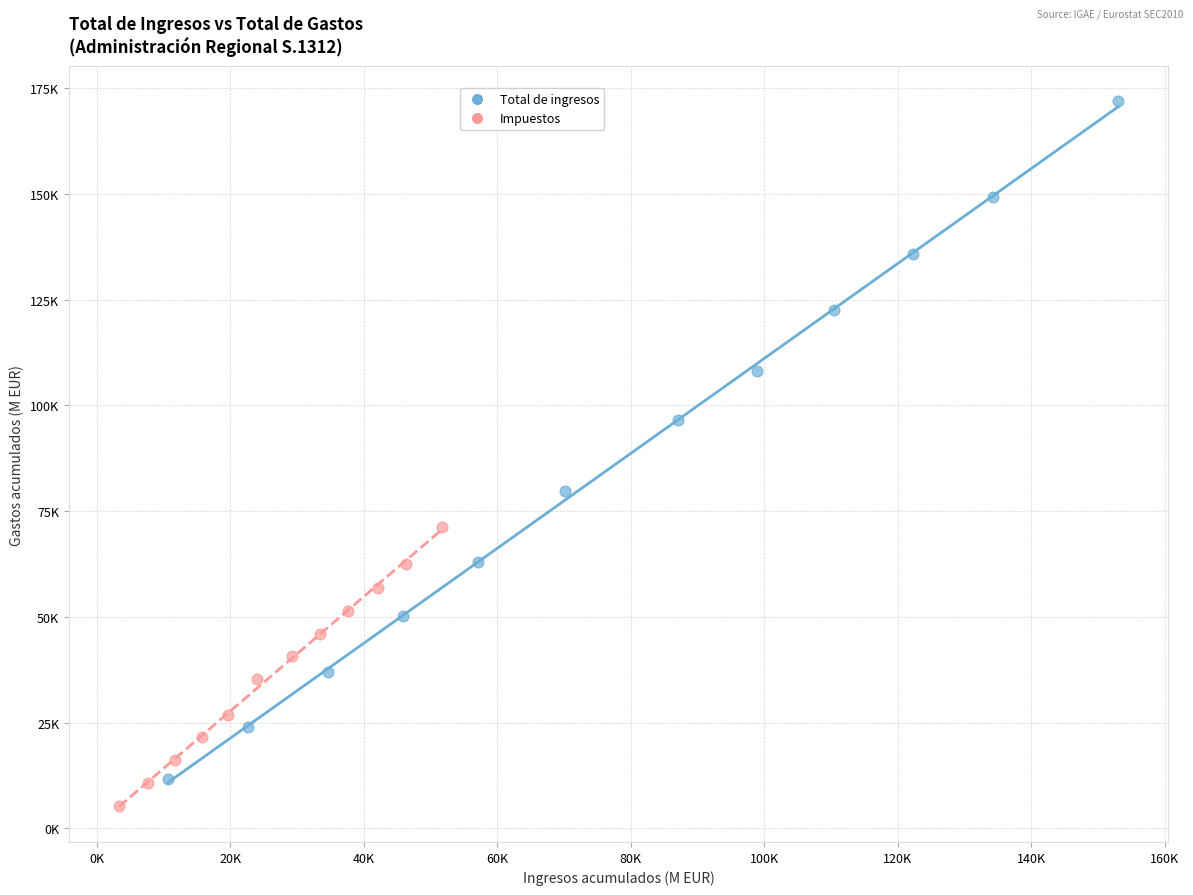

What are all the series names shown in the legend?

Total de ingresos, Impuestos